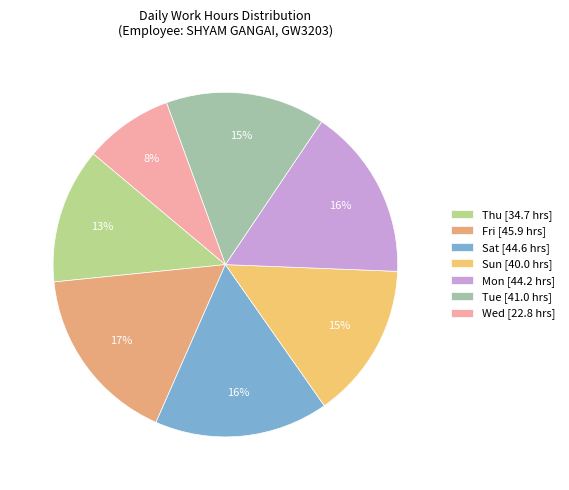

How many slices are in this pie chart?

7